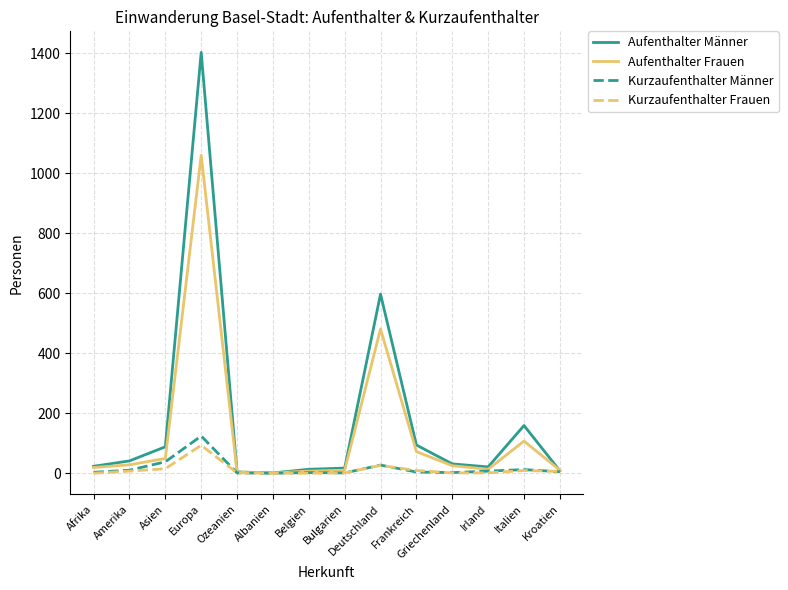

Is it true that Aufenthalter Frauen equals 49 at Asien?

True